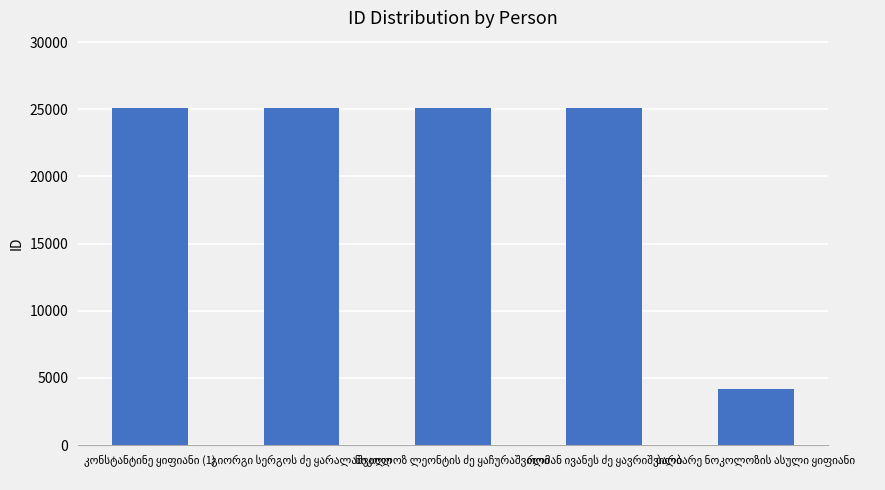

What is the maximum value shown in the chart?

25090